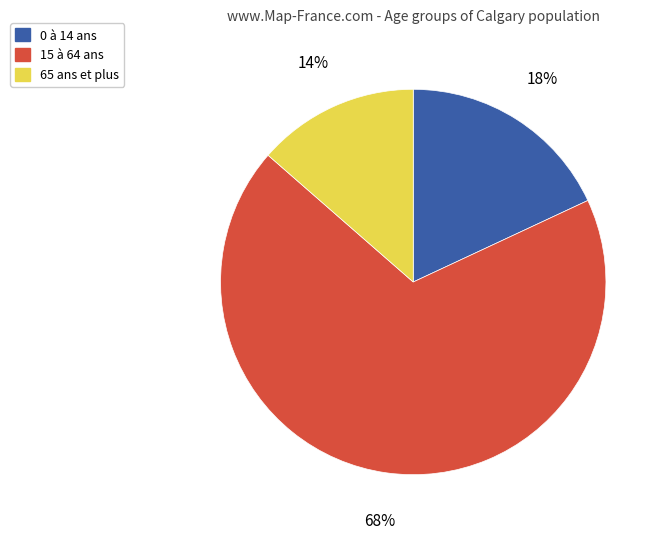

Approximately how many times larger is the value at 0 à 14 ans compared to 65 ans et plus?

1.3